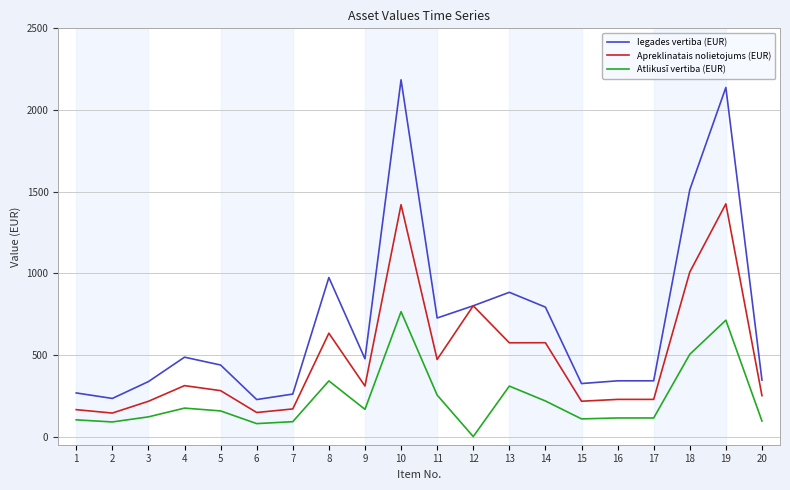

What is the maximum value for Iegades vertiba (EUR)?

2184.8